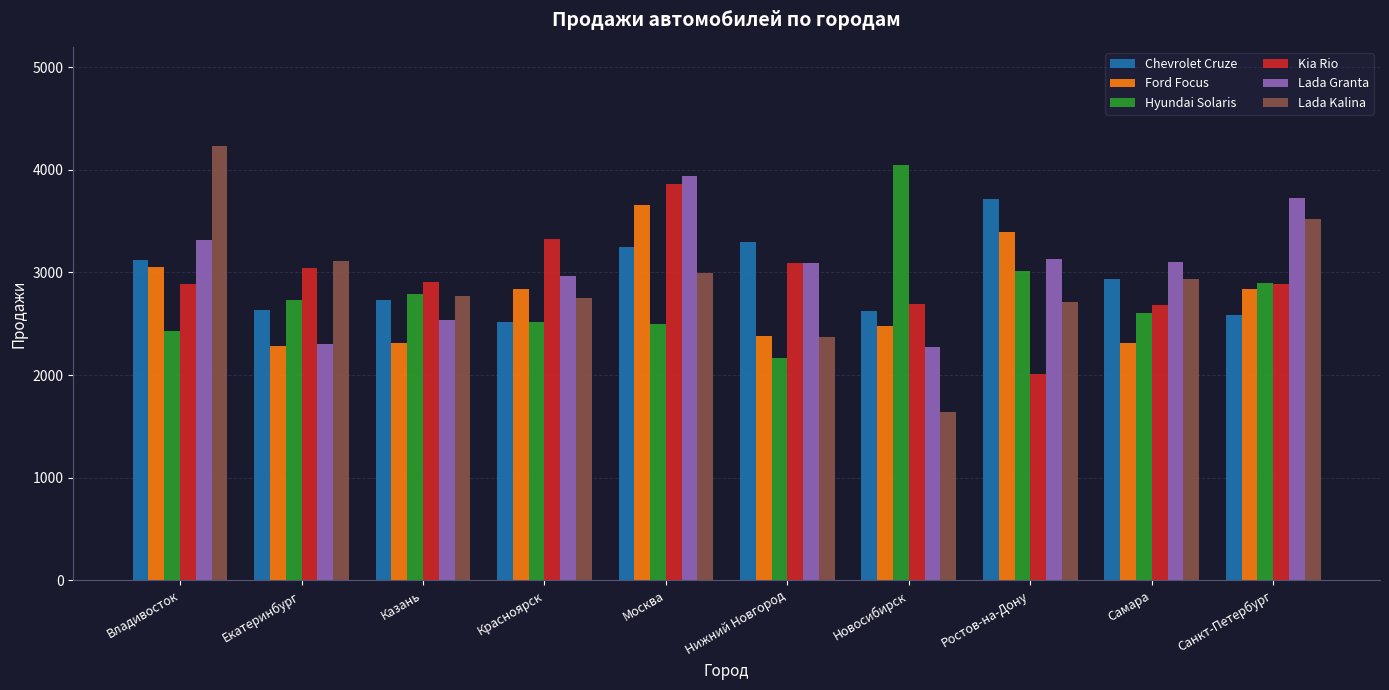

What is the difference between the highest and lowest values at Казань?

592